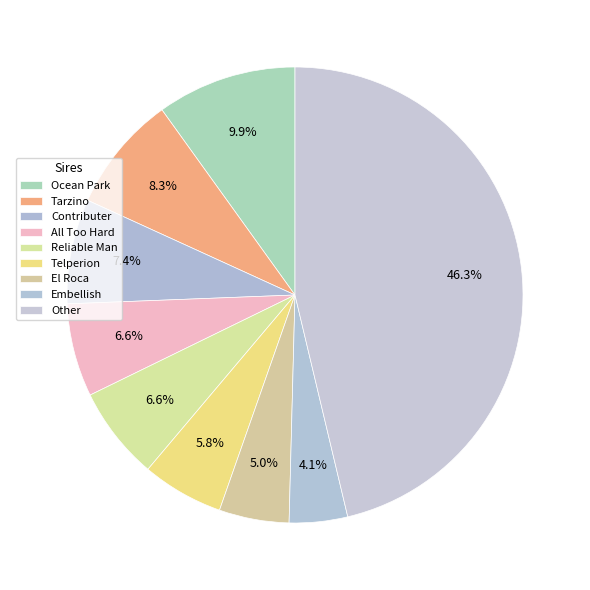

To the nearest percent, what is the difference between the Telperion and El Roca slice percentages?

1%